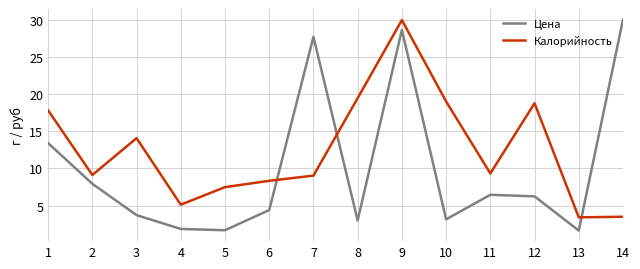

True or false: Цена and Калорийность intersect in this chart.

True